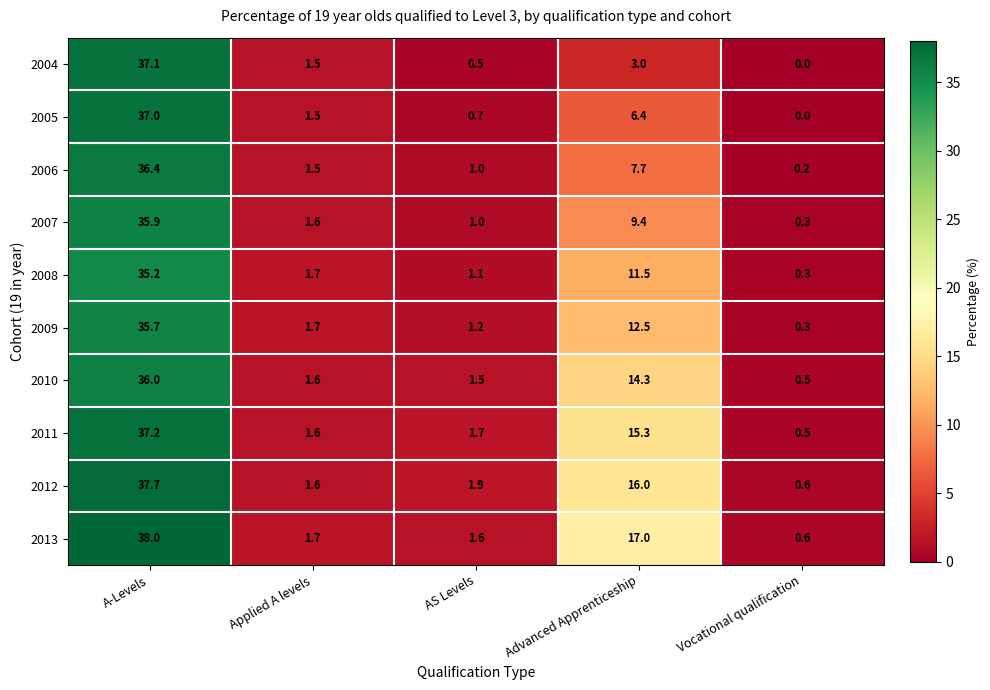

Which series has the largest total across all categories?

2013